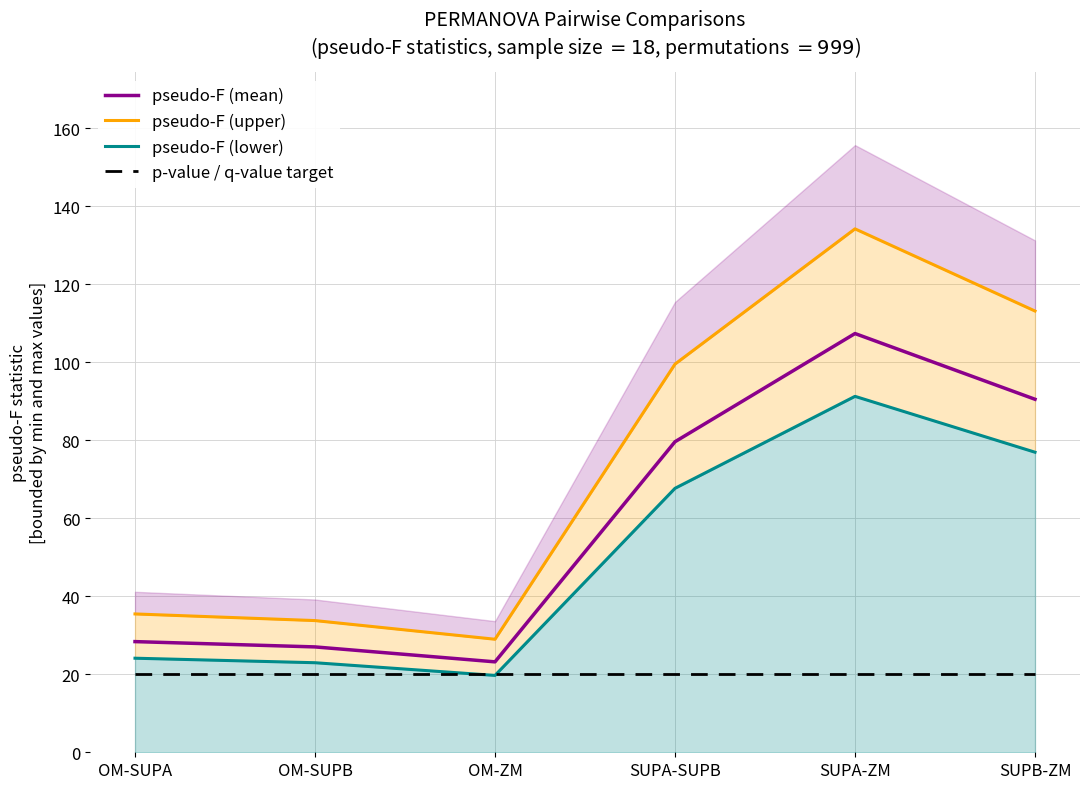

What is the spread (max minus min) of values at OM-SUPA?

15.5